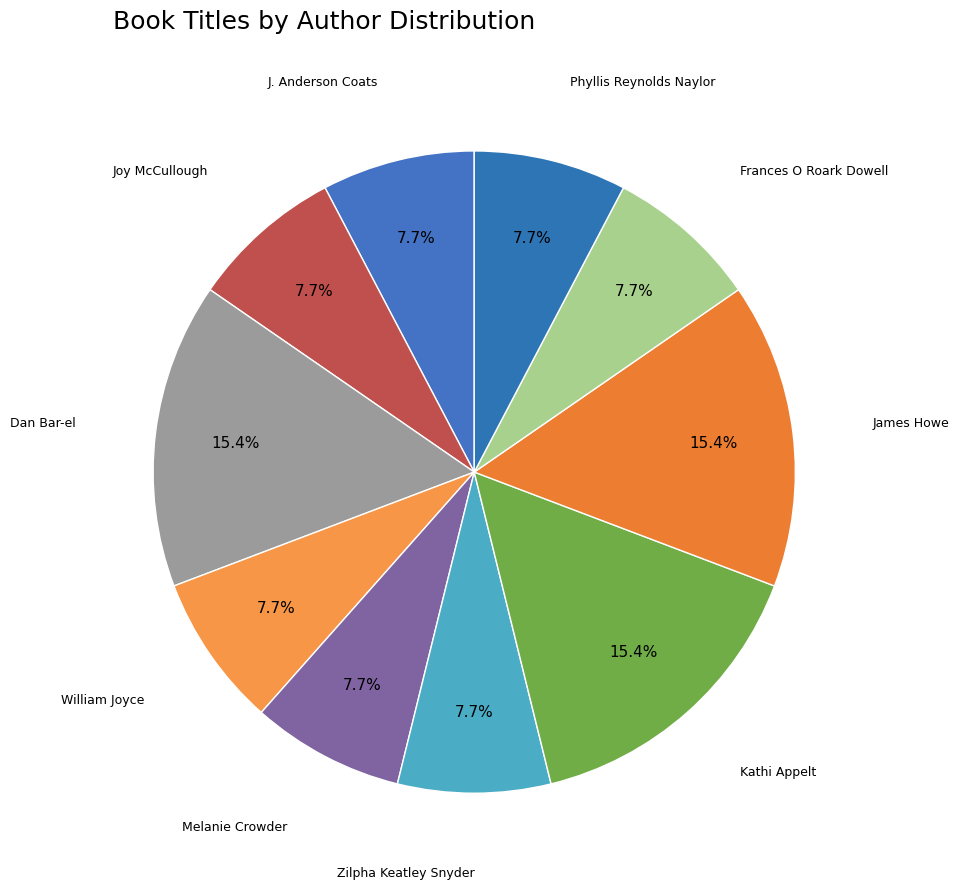

How many segments does this pie chart have?

10